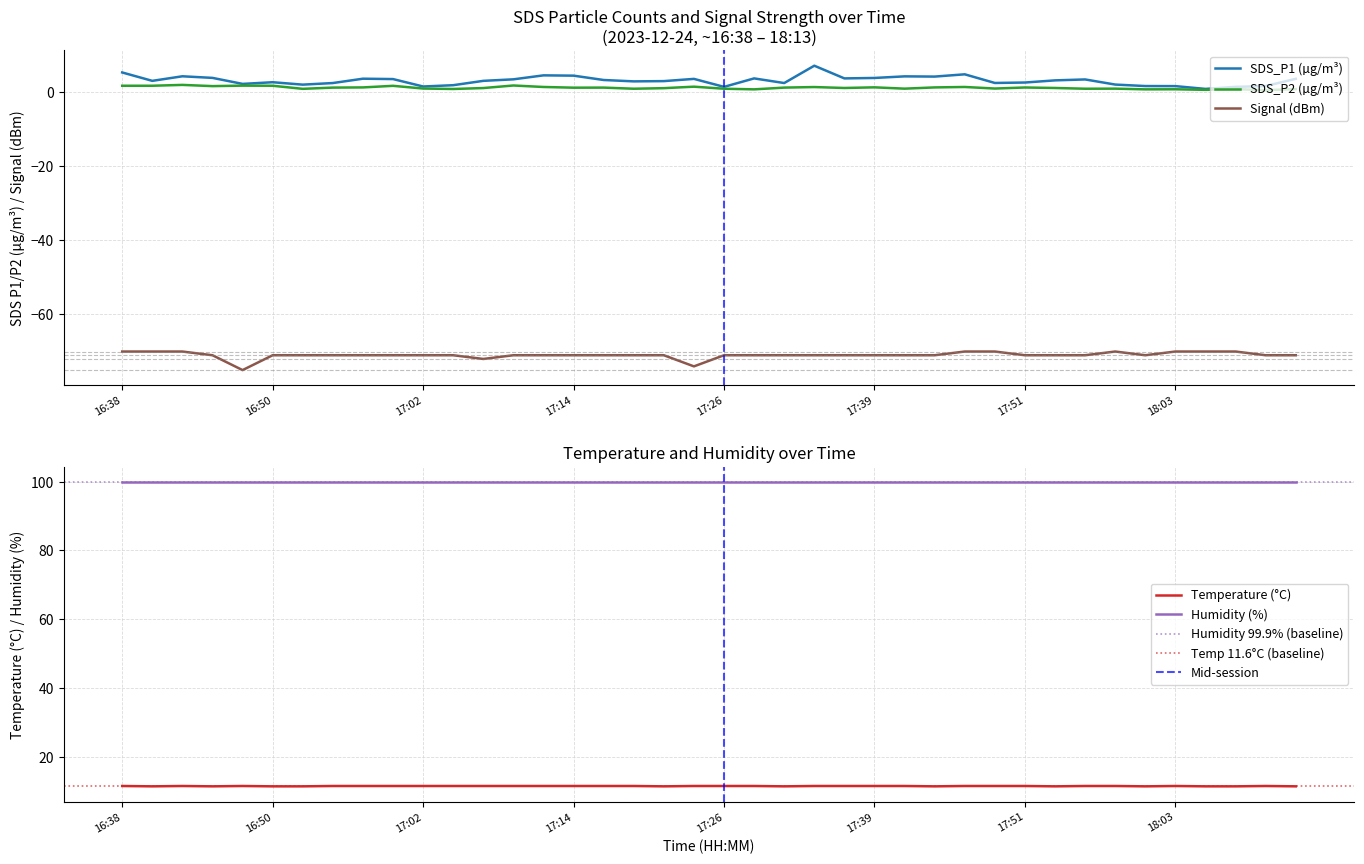

Count the number of categories in the chart.

40